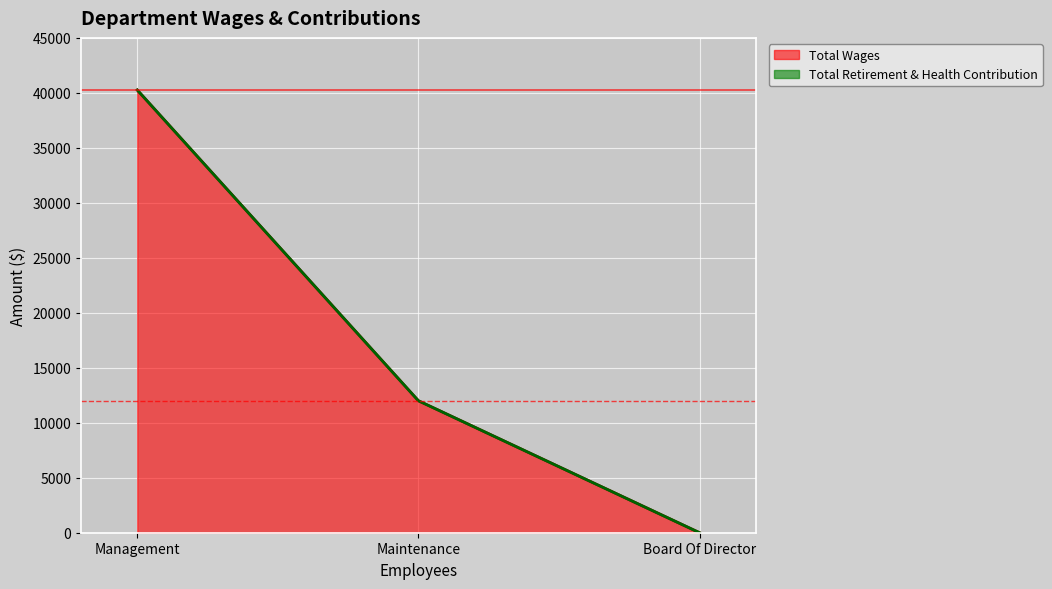

Does the chart display data point markers on the line(s)?

No